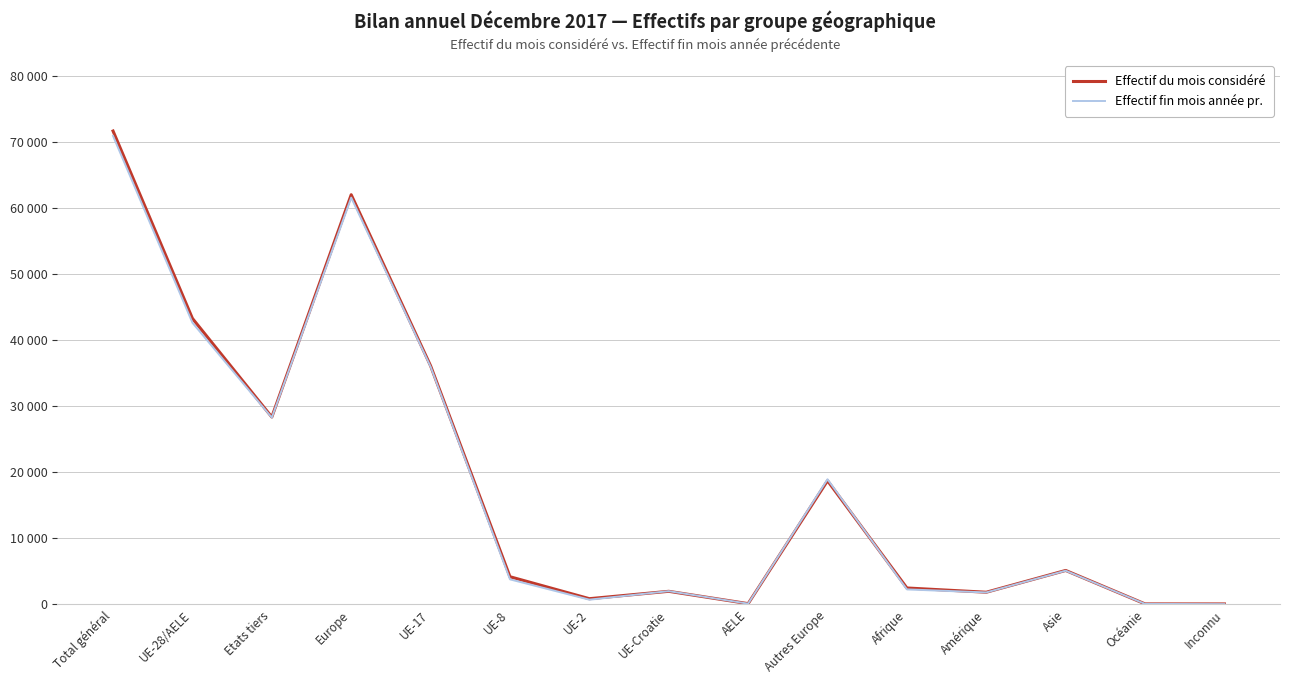

What is the average value of the Effectif fin mois année pr. series?

18293